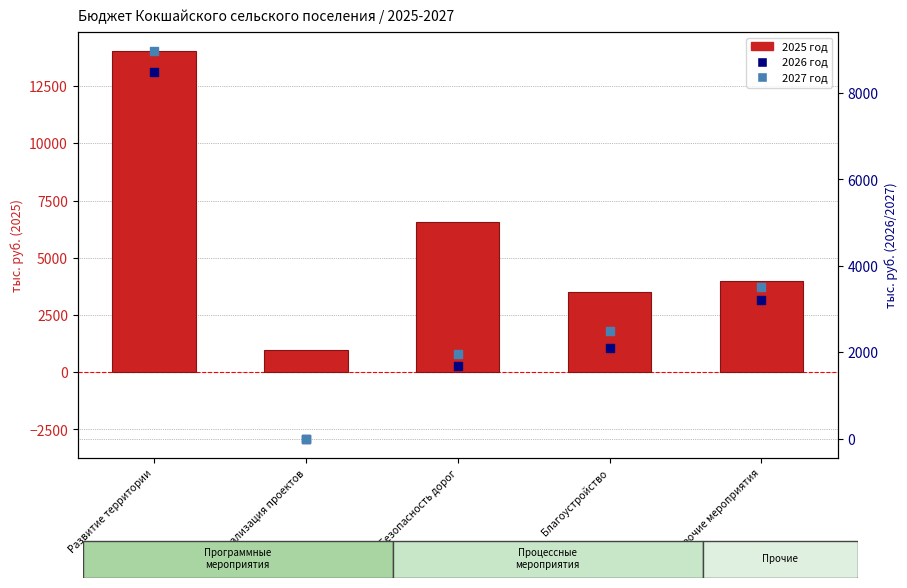

Which series has the largest total across all categories?

2025 год